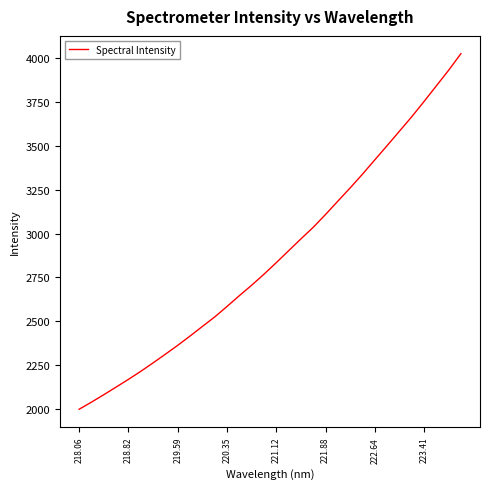

What is the smallest value displayed?

1997.9